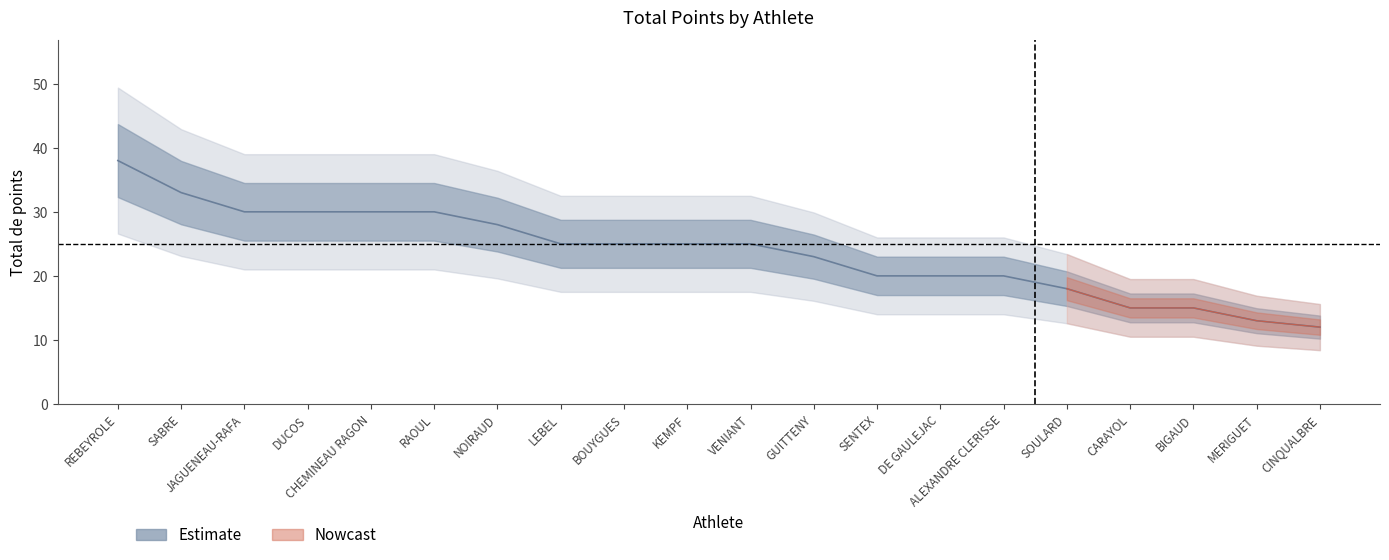

Is it true that the value at MERIGUET is 3?

False